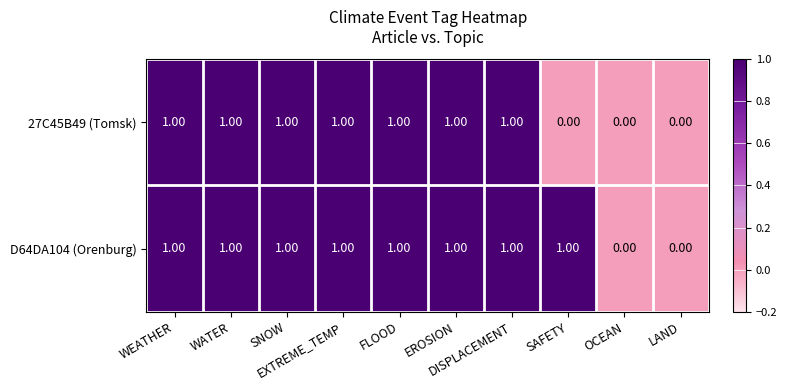

List the series in order of their overall mean, lowest first.

27C45B49 (Tomsk), D64DA104 (Orenburg)